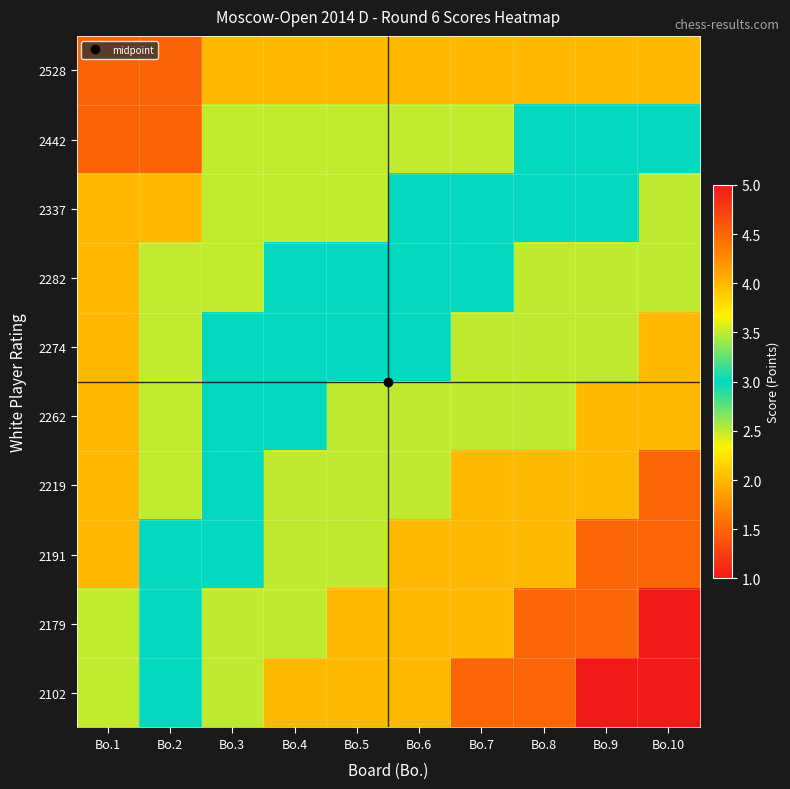

Reading left to right, transcribe all the data shown in this chart.

2528: Bo.1=4.5	Bo.2=4.5	Bo.3=4.0	Bo.4=4.0	Bo.5=4.0	Bo.6=4.0	Bo.7=4.0	Bo.8=4.0	Bo.9=4.0	Bo.10=4.0
2442: Bo.1=4.5	Bo.2=4.5	Bo.3=3.5	Bo.4=3.5	Bo.5=3.5	Bo.6=3.5	Bo.7=3.5	Bo.8=3.0	Bo.9=3.0	Bo.10=3.0
2337: Bo.1=4.0	Bo.2=4.0	Bo.3=3.5	Bo.4=3.5	Bo.5=3.5	Bo.6=3.0	Bo.7=3.0	Bo.8=3.0	Bo.9=3.0	Bo.10=2.5
2282: Bo.1=4.0	Bo.2=3.5	Bo.3=3.5	Bo.4=3.0	Bo.5=3.0	Bo.6=3.0	Bo.7=3.0	Bo.8=2.5	Bo.9=2.5	Bo.10=2.5
2274: Bo.1=4.0	Bo.2=3.5	Bo.3=3.0	Bo.4=3.0	Bo.5=3.0	Bo.6=3.0	Bo.7=2.5	Bo.8=2.5	Bo.9=2.5	Bo.10=2.0
2262: Bo.1=4.0	Bo.2=3.5	Bo.3=3.0	Bo.4=3.0	Bo.5=2.5	Bo.6=2.5	Bo.7=2.5	Bo.8=2.5	Bo.9=2.0	Bo.10=2.0
2219: Bo.1=4.0	Bo.2=3.5	Bo.3=3.0	Bo.4=2.5	Bo.5=2.5	Bo.6=2.5	Bo.7=2.0	Bo.8=2.0	Bo.9=2.0	Bo.10=1.5
2191: Bo.1=4.0	Bo.2=3.0	Bo.3=3.0	Bo.4=2.5	Bo.5=2.5	Bo.6=2.0	Bo.7=2.0	Bo.8=2.0	Bo.9=1.5	Bo.10=1.5
2179: Bo.1=3.5	Bo.2=3.0	Bo.3=2.5	Bo.4=2.5	Bo.5=2.0	Bo.6=2.0	Bo.7=2.0	Bo.8=1.5	Bo.9=1.5	Bo.10=1.0
2102: Bo.1=3.5	Bo.2=3.0	Bo.3=2.5	Bo.4=2.0	Bo.5=2.0	Bo.6=2.0	Bo.7=1.5	Bo.8=1.5	Bo.9=1.0	Bo.10=1.0